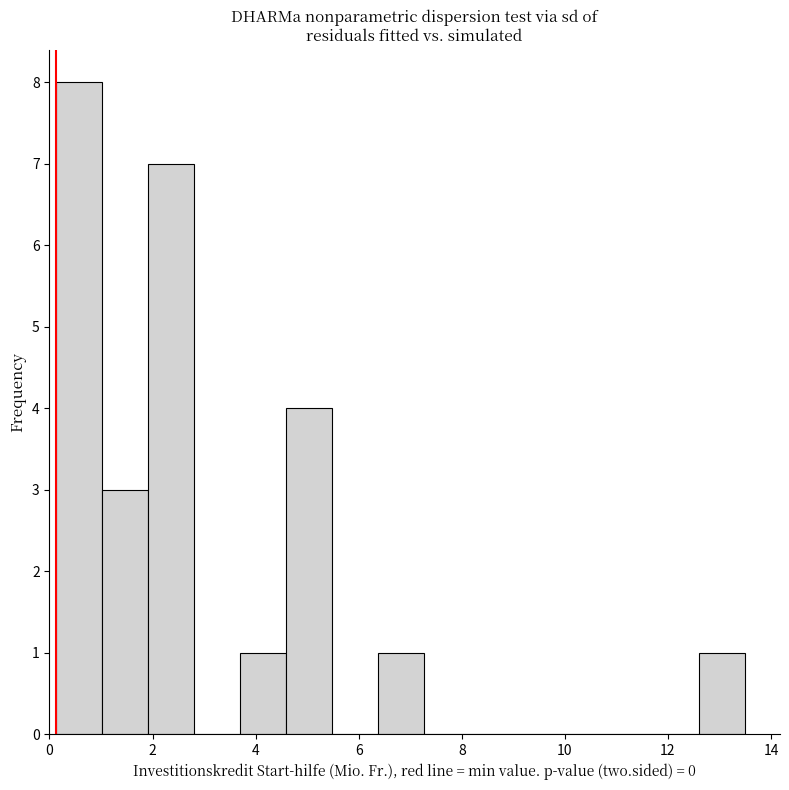

Over which range of the x-axis is the bar tallest?

0.2 to 1.0